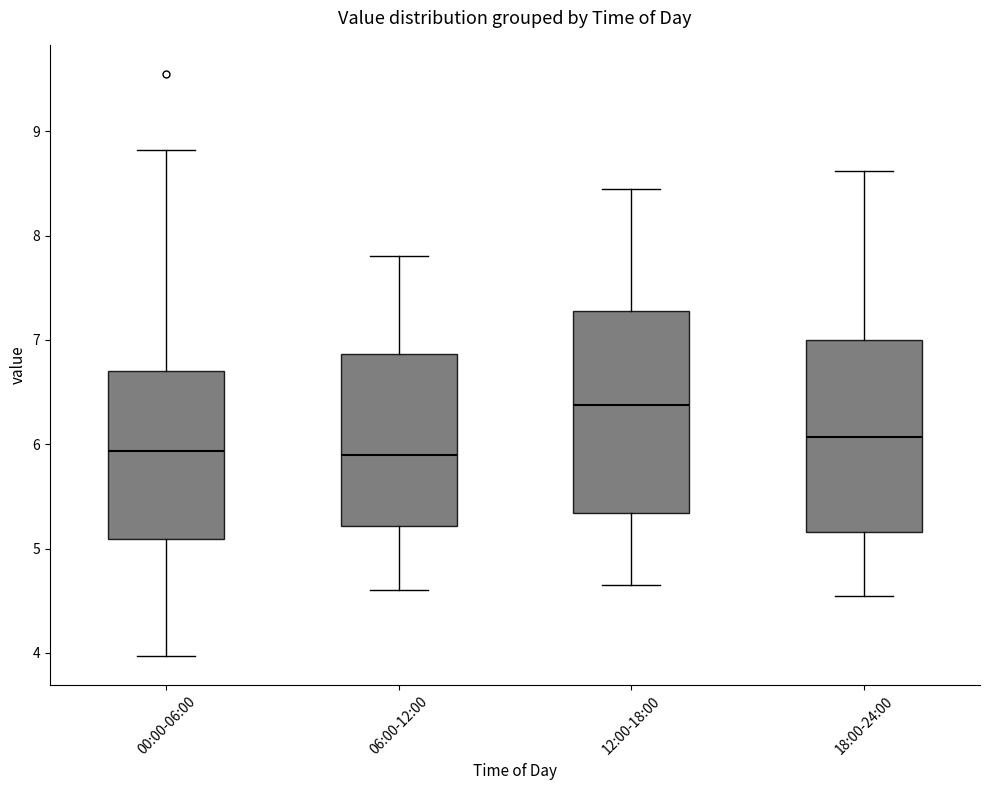

Reading left to right, read every box against the y-axis: the position of its median line, the range the box covers, and the ends of its whiskers. The values are not printed on the chart, so give them approximately, as read against the axis.

00:00-06:00: median 5.9, box 5.1 to 6.7, whiskers 4.0 to 8.8
06:00-12:00: median 5.9, box 5.2 to 6.9, whiskers 4.6 to 7.8
12:00-18:00: median 6.4, box 5.3 to 7.3, whiskers 4.7 to 8.5
18:00-24:00: median 6.1, box 5.2 to 7.0, whiskers 4.6 to 8.6